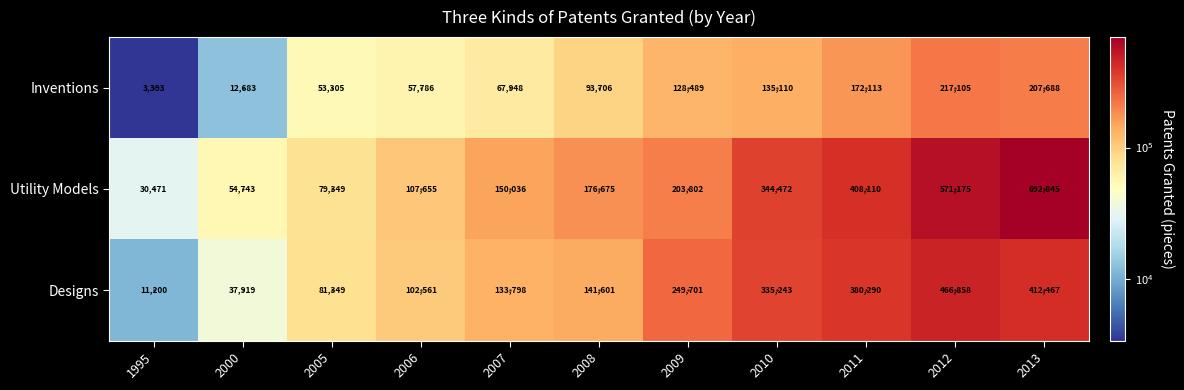

What is the total value across all series at 2011?

960513